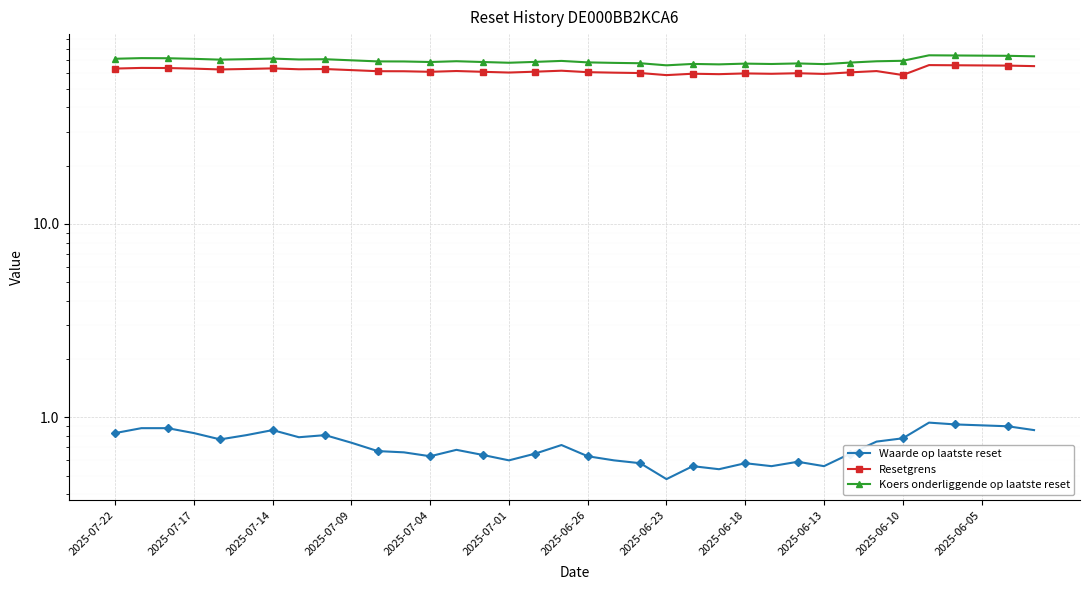

The value of Waarde op laatste reset at 14 is 0.6. True or false?

True